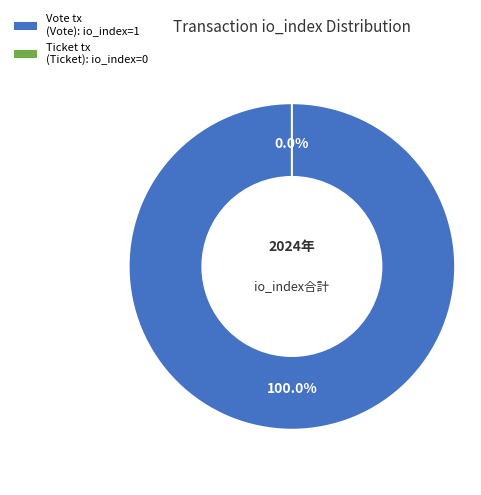

Is there any slice that represents more than half of the pie?

Yes